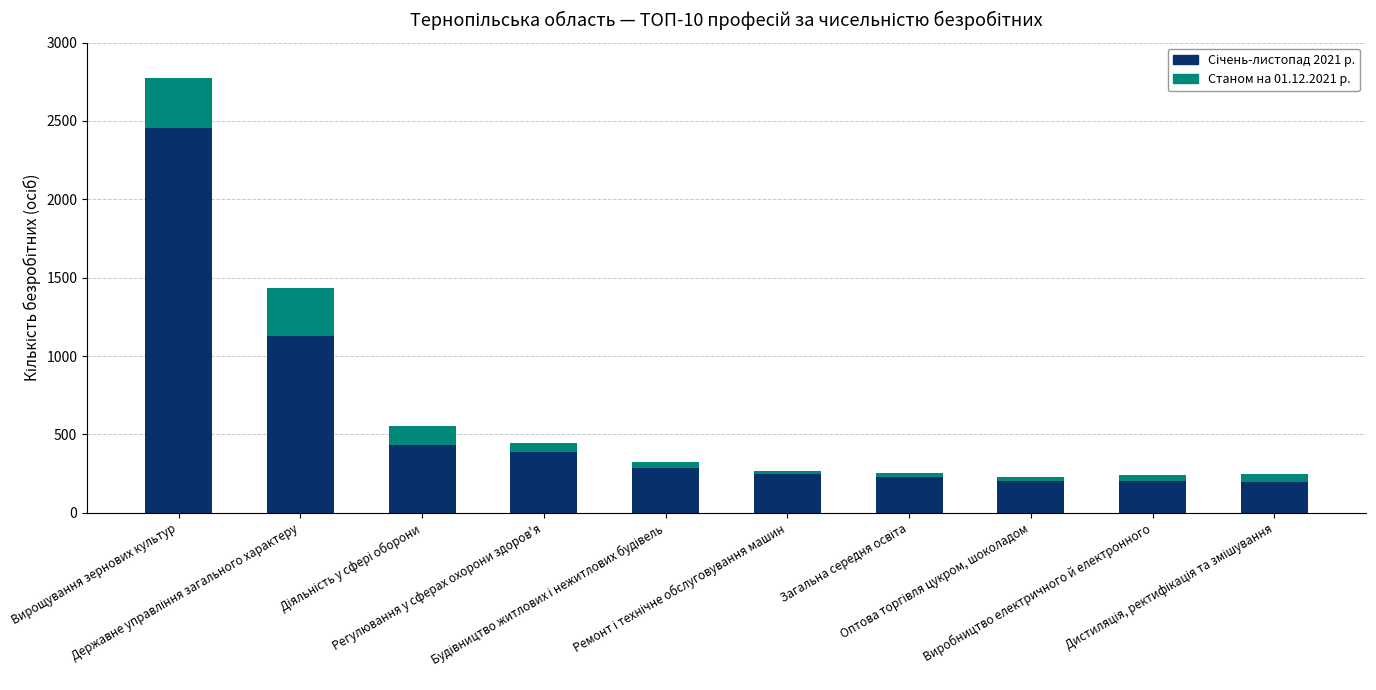

Rank the categories by Січень-листопад 2021 р. value from highest to lowest.

Вирощування зернових культур, Державне управління загального характеру, Діяльність у сфері оборони, Регулювання у сферах охорони здоров'я, Будівництво житлових і нежитлових будівель, Ремонт і технічне обслуговування машин, Загальна середня освіта, Оптова торгівля цукром, шоколадом, Виробництво електричного й електронного, Дистиляція, ректифікація та змішування